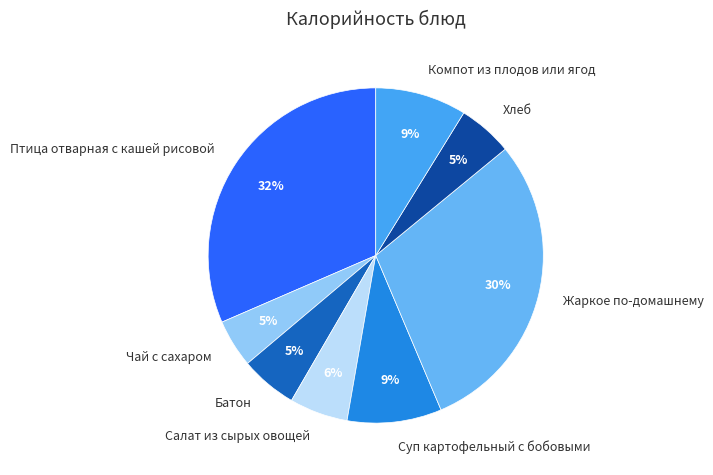

True or false: Суп картофельный с бобовыми accounts for 9% of the total.

True